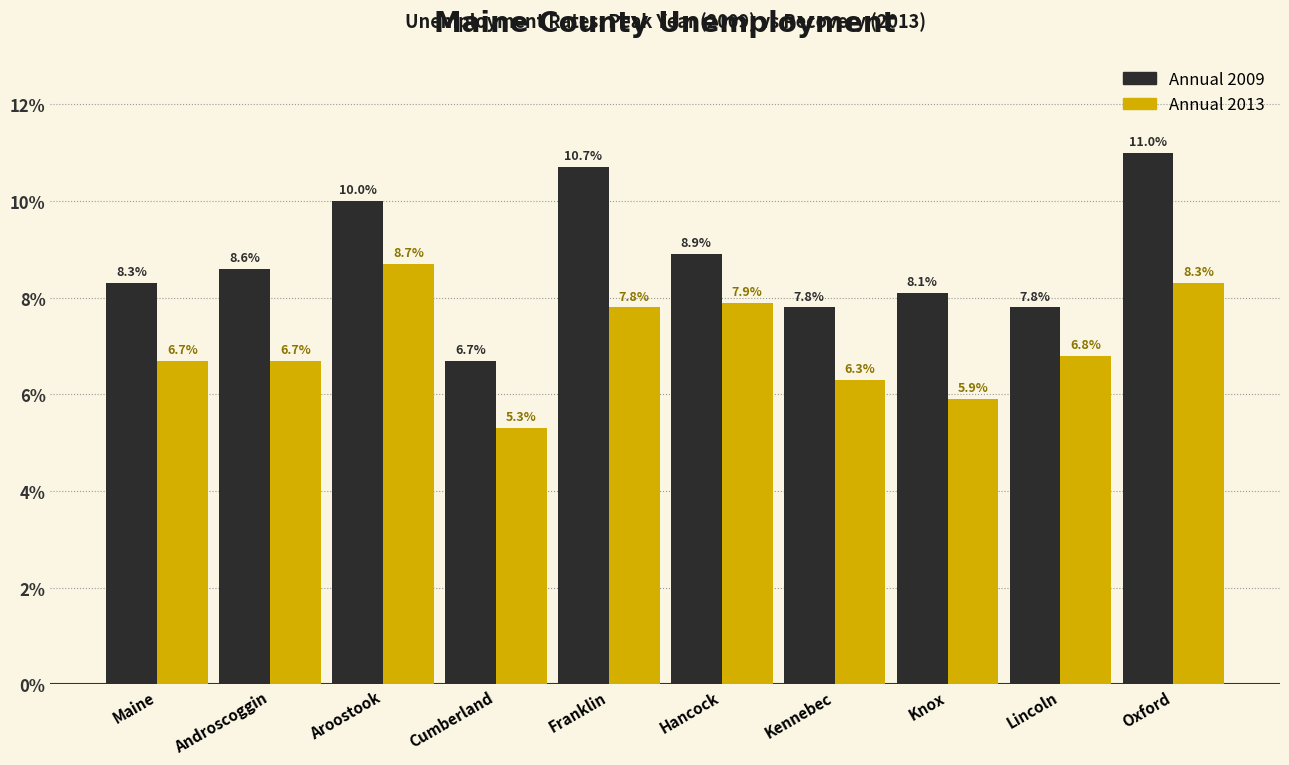

The value of Annual 2009 at Aroostook is 10.0. True or false?

True